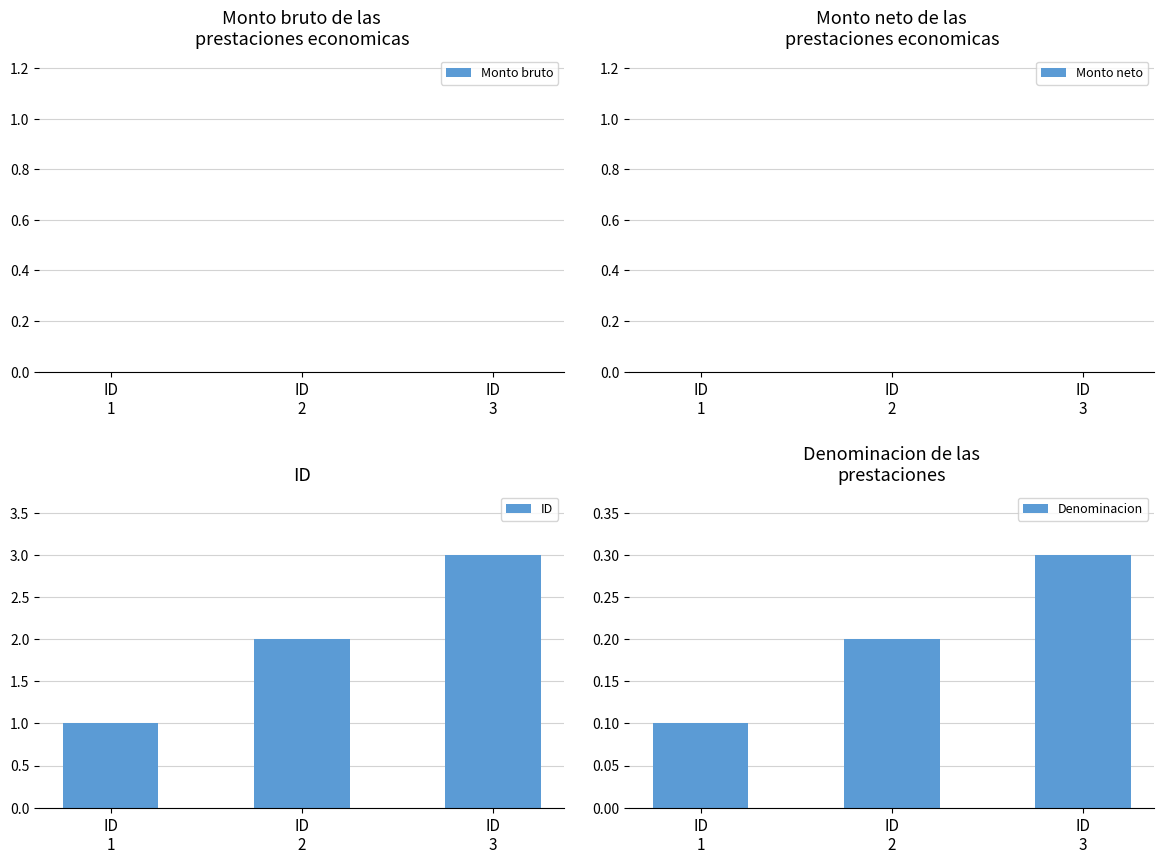

How many bars are there in total?

12